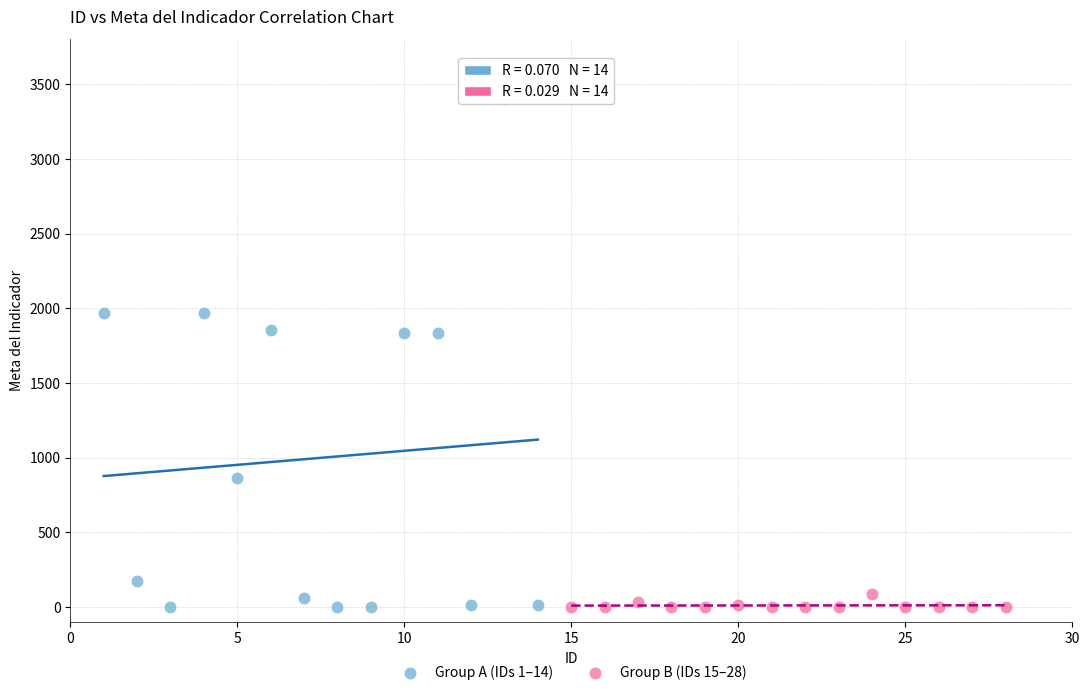

Which series has the widest spread of Y values?

Group A (IDs 1–14)